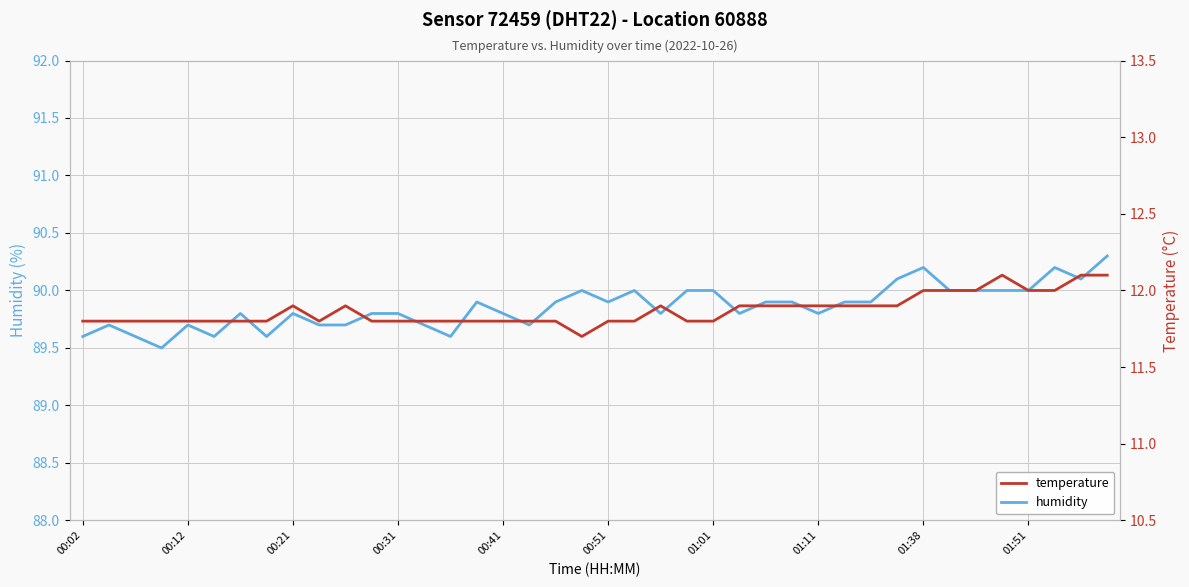

How many lines are shown in the chart?

2